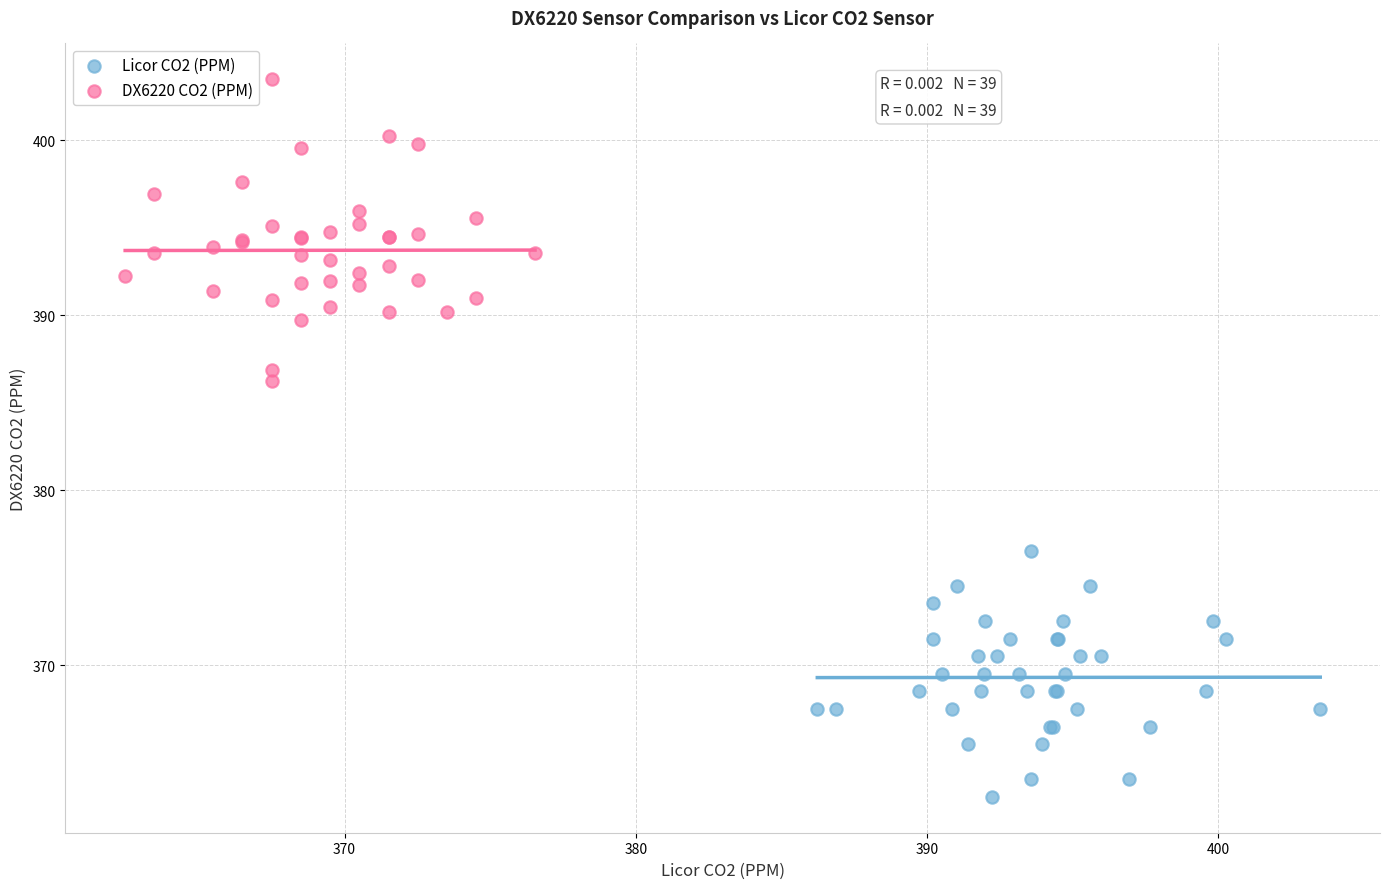

Which series contains the highest Y value?

DX6220 CO2 (PPM)